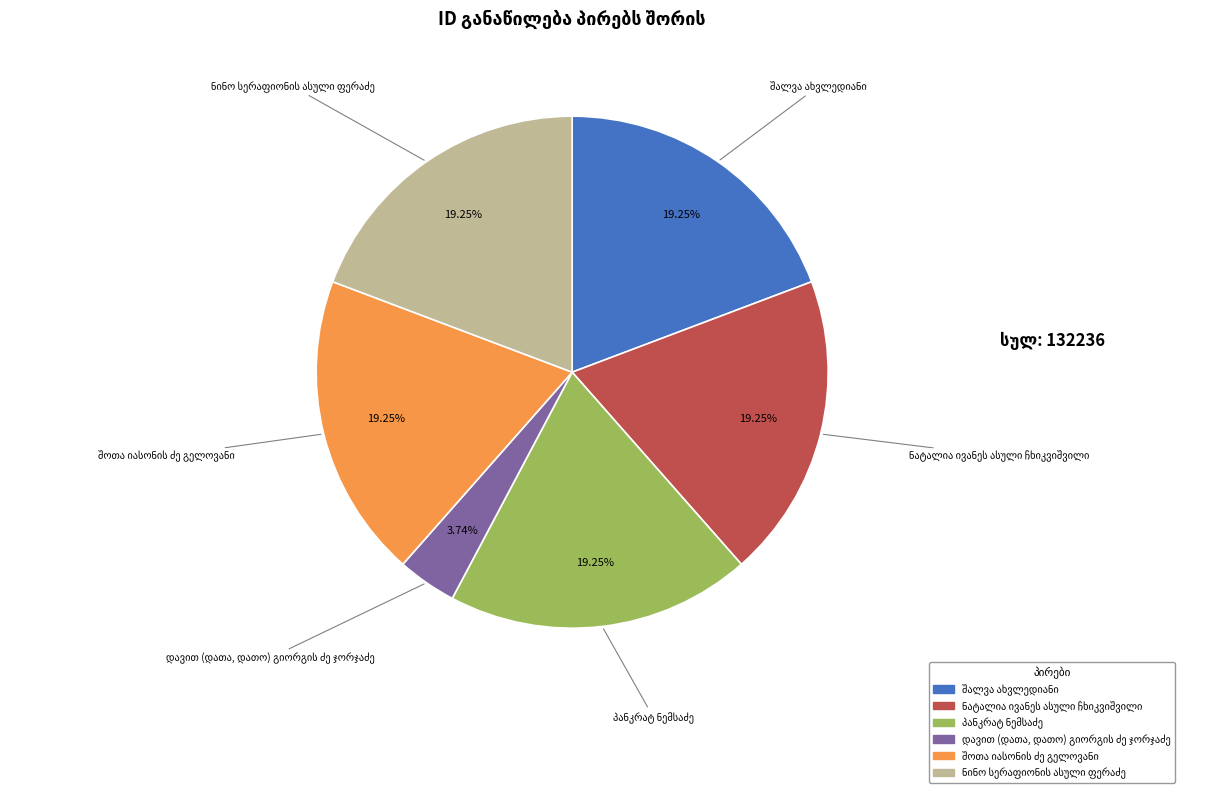

Is there any slice that represents more than half of the pie?

No